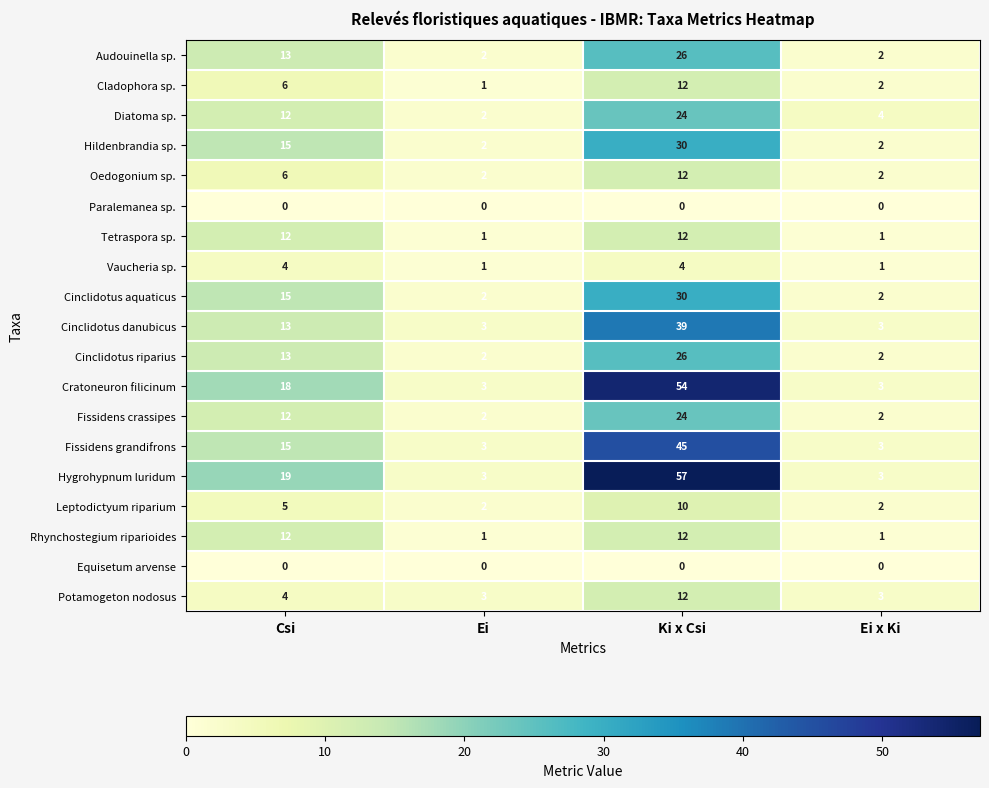

True or false: Potamogeton nodosus has a value of 8 at Ki x Csi.

False